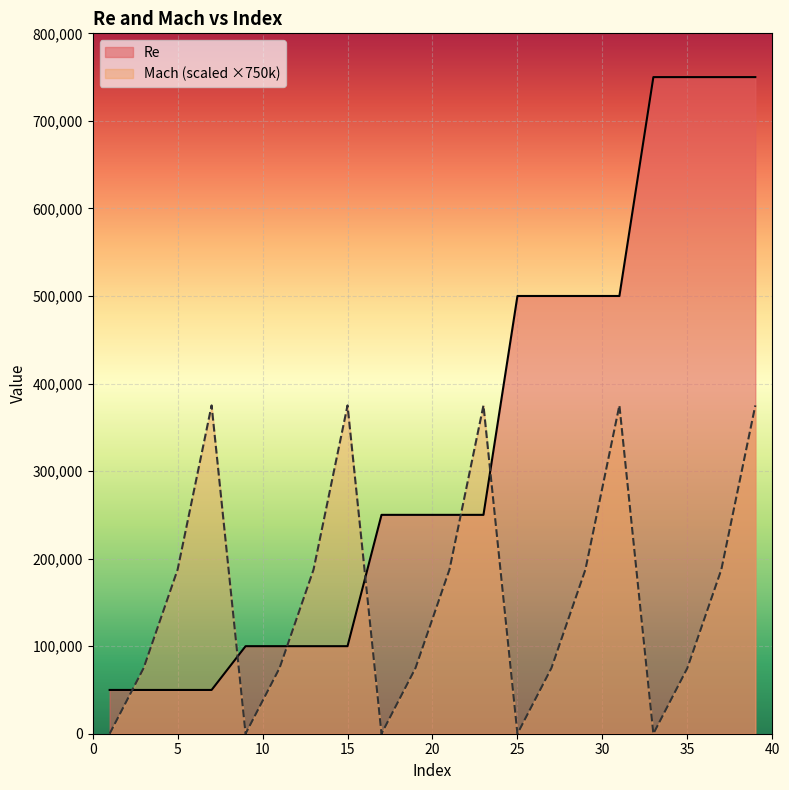

Reading left to right, transcribe all the data shown in this chart.

Re: 1=50000	3=50000	5=50000	7=50000	9=100000	11=100000	13=100000	15=100000	17=250000	19=250000	21=250000	23=250000	25=500000	27=500000	29=500000	31=500000	33=750000	35=750000	37=750000	39=750000
Mach: 1=0	3=75000	5=187500	7=375000	9=0	11=75000	13=187500	15=375000	17=0	19=75000	21=187500	23=375000	25=0	27=75000	29=187500	31=375000	33=0	35=75000	37=187500	39=375000